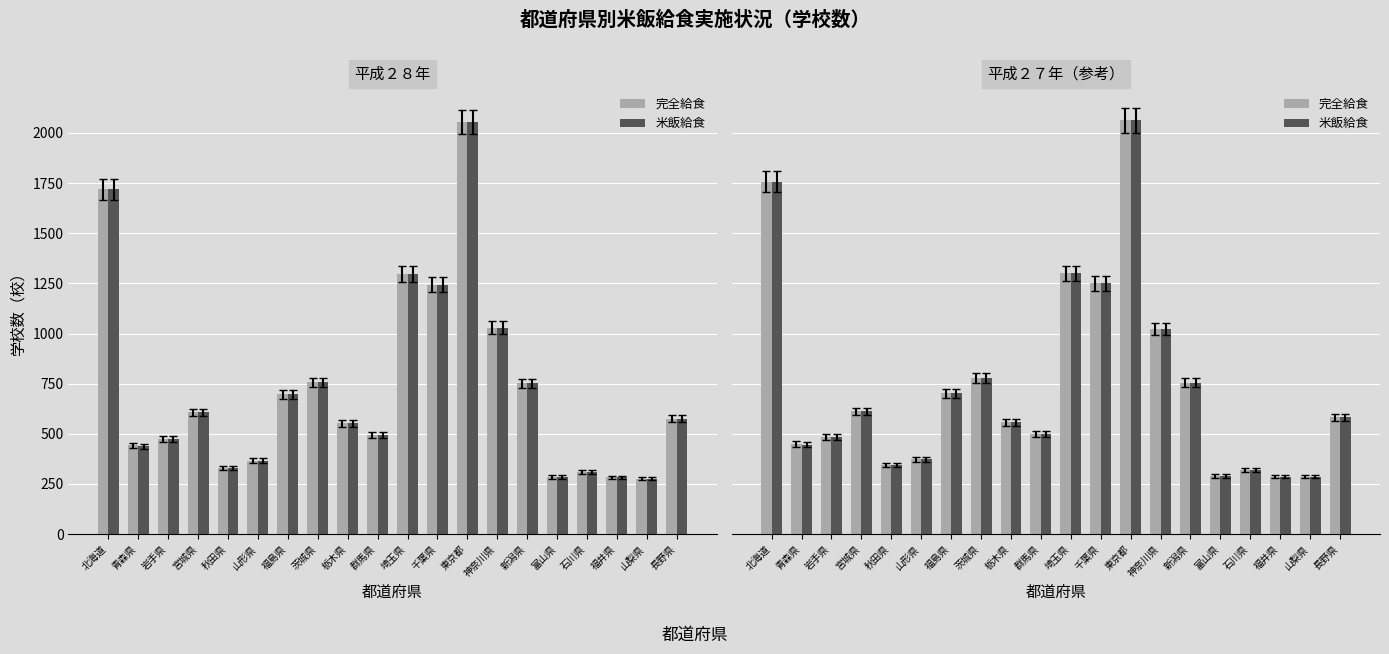

At which label does 米飯給食 reach its peak?

東京都